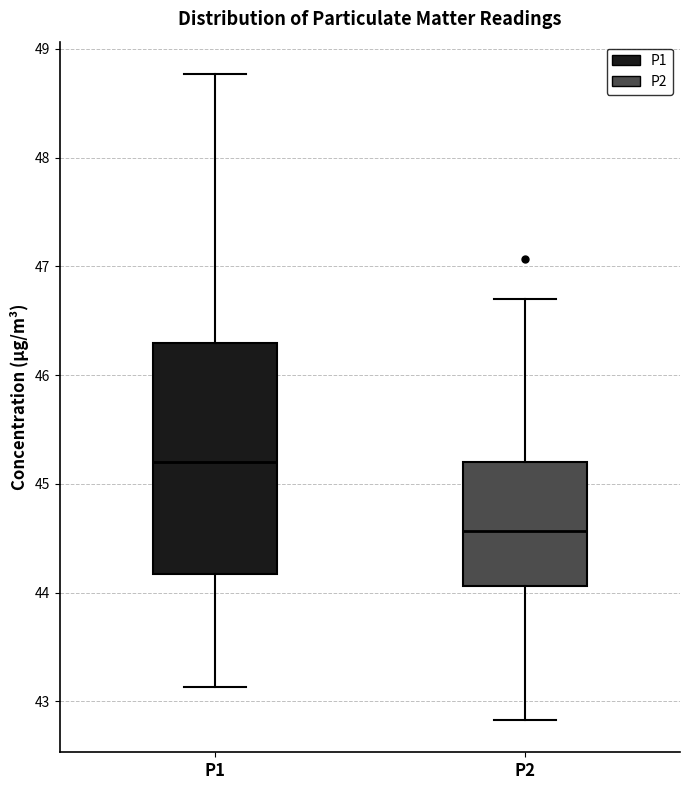

Comparing the boxes themselves (not the whiskers), which one is the tallest?

P1